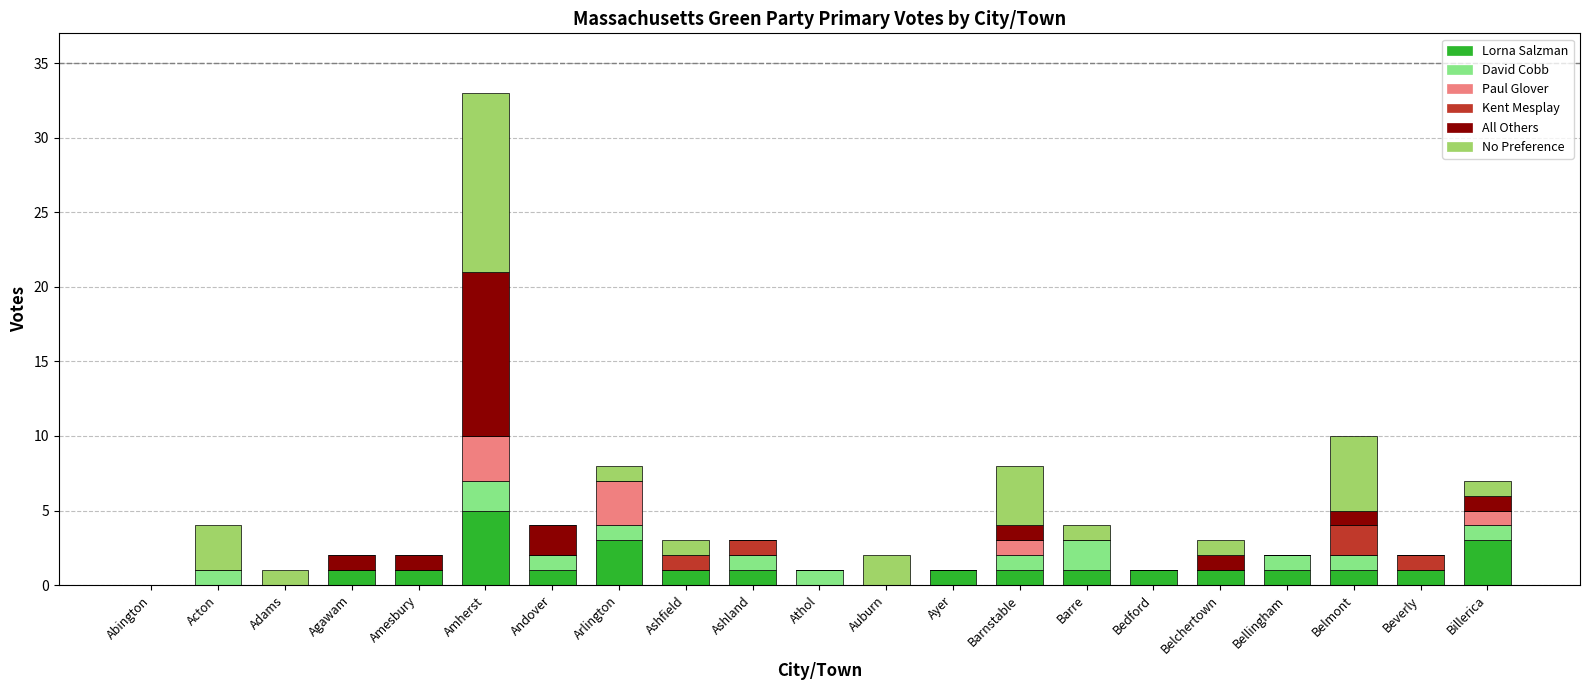

What is the highest value of the Lorna Salzman series?

5